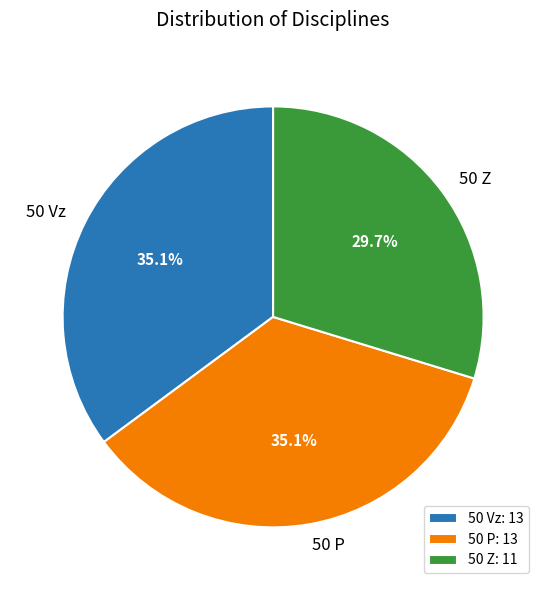

How many slices are in this pie chart?

3